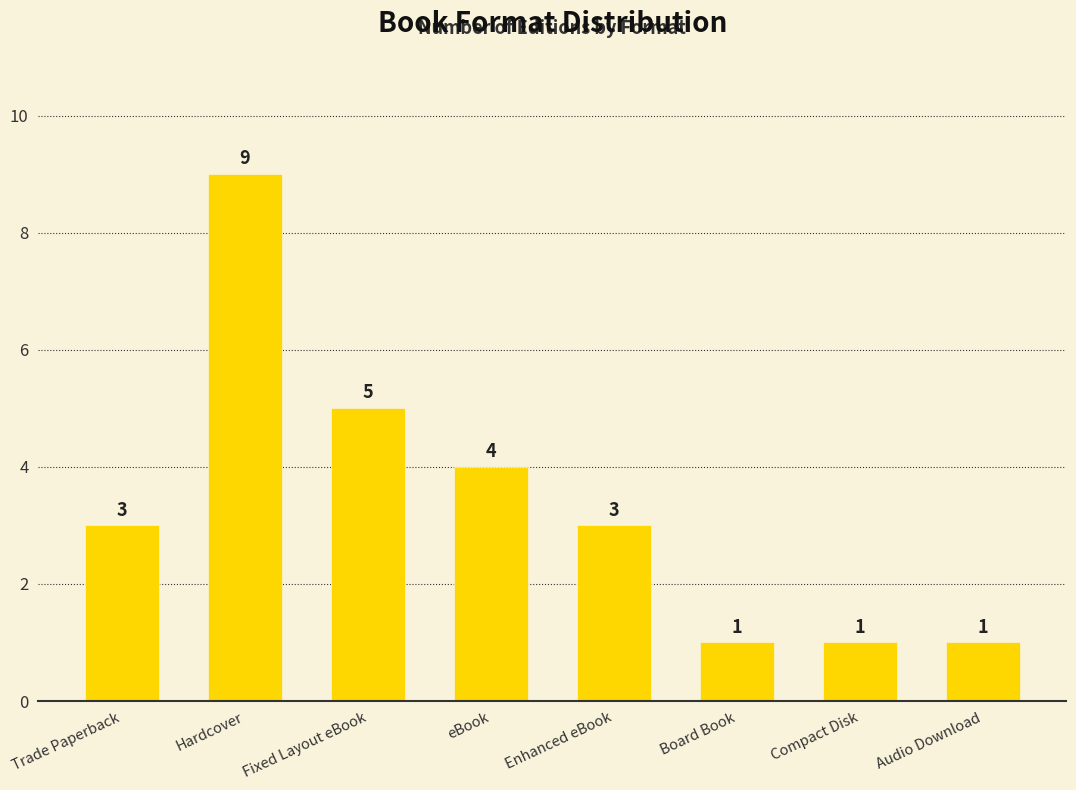

What is the minimum value shown in the chart?

1